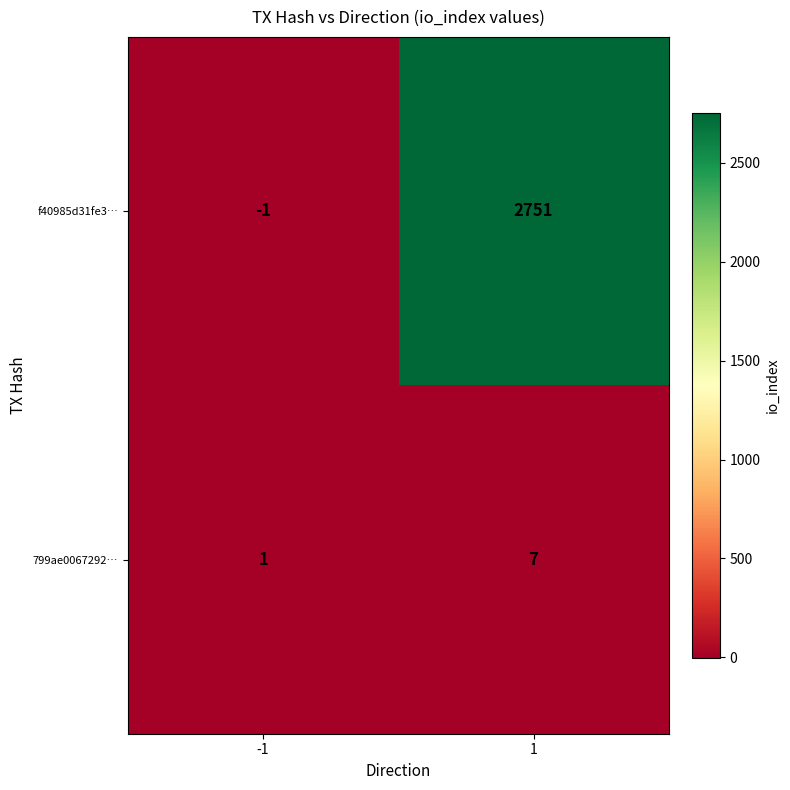

How many series are shown in this chart?

2